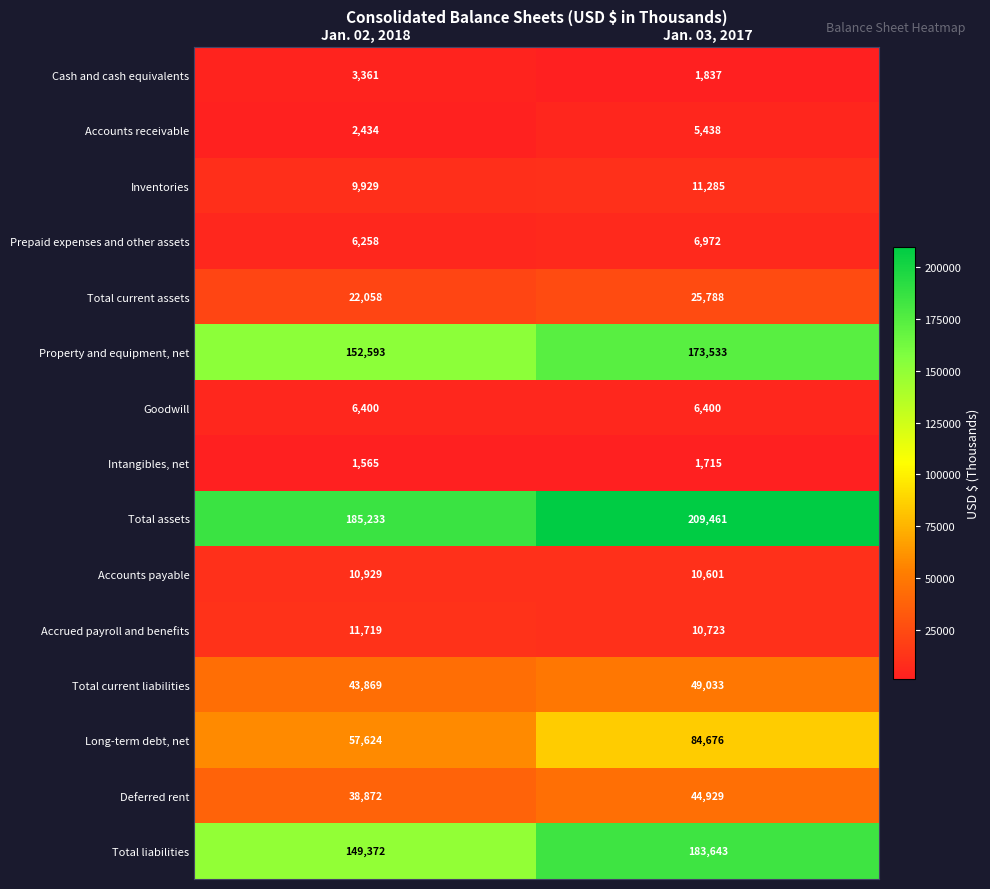

What is the spread (max minus min) of values at Jan. 03, 2017?

207746